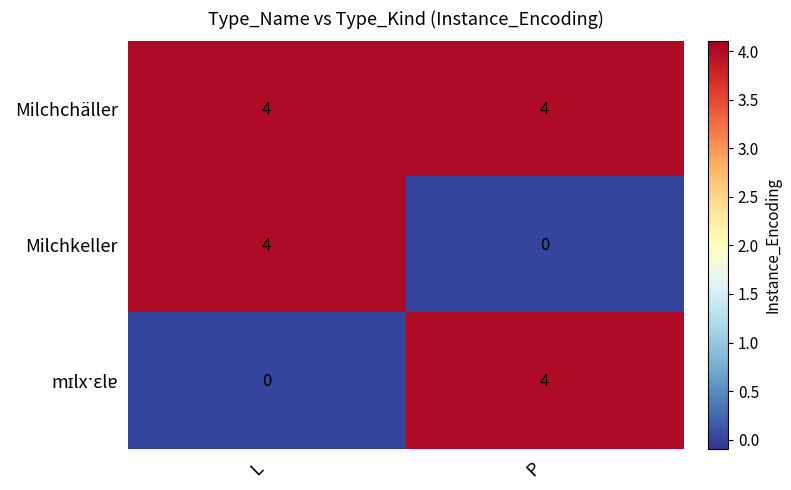

What is the total value across all series at P?

8